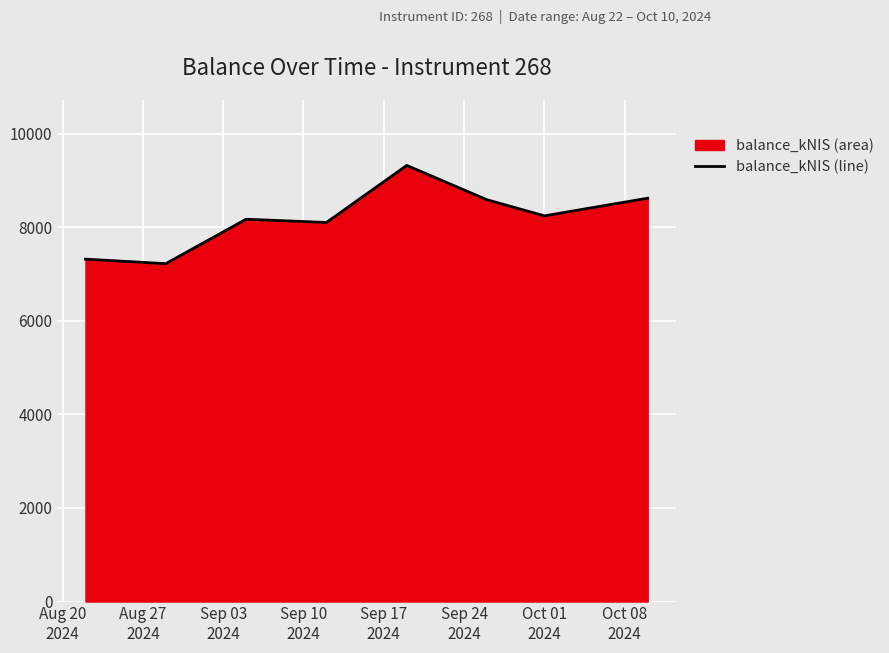

True or false: there are more than 2 points higher than both neighbors.

False